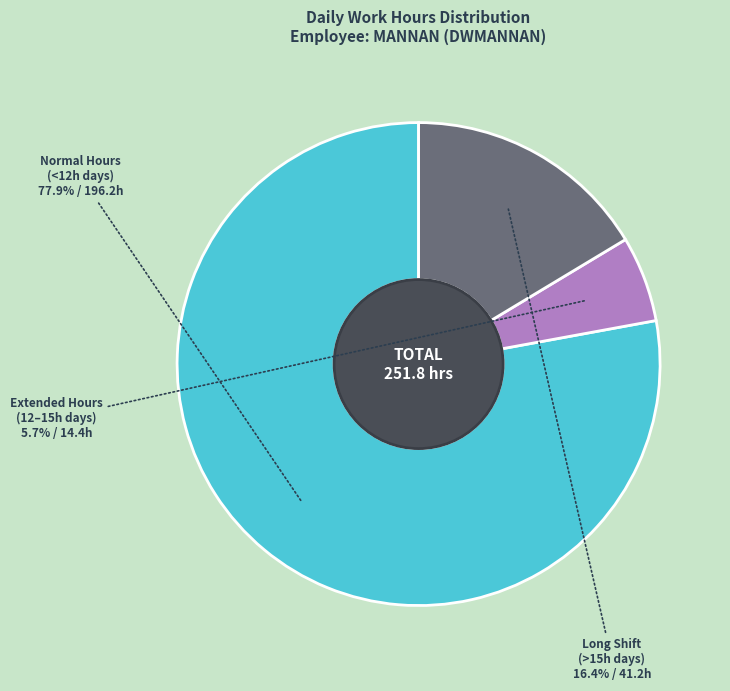

Combined, what portion of the pie is Normal Hours (<12h days) and Extended Hours (12–15h days)?

83.6%